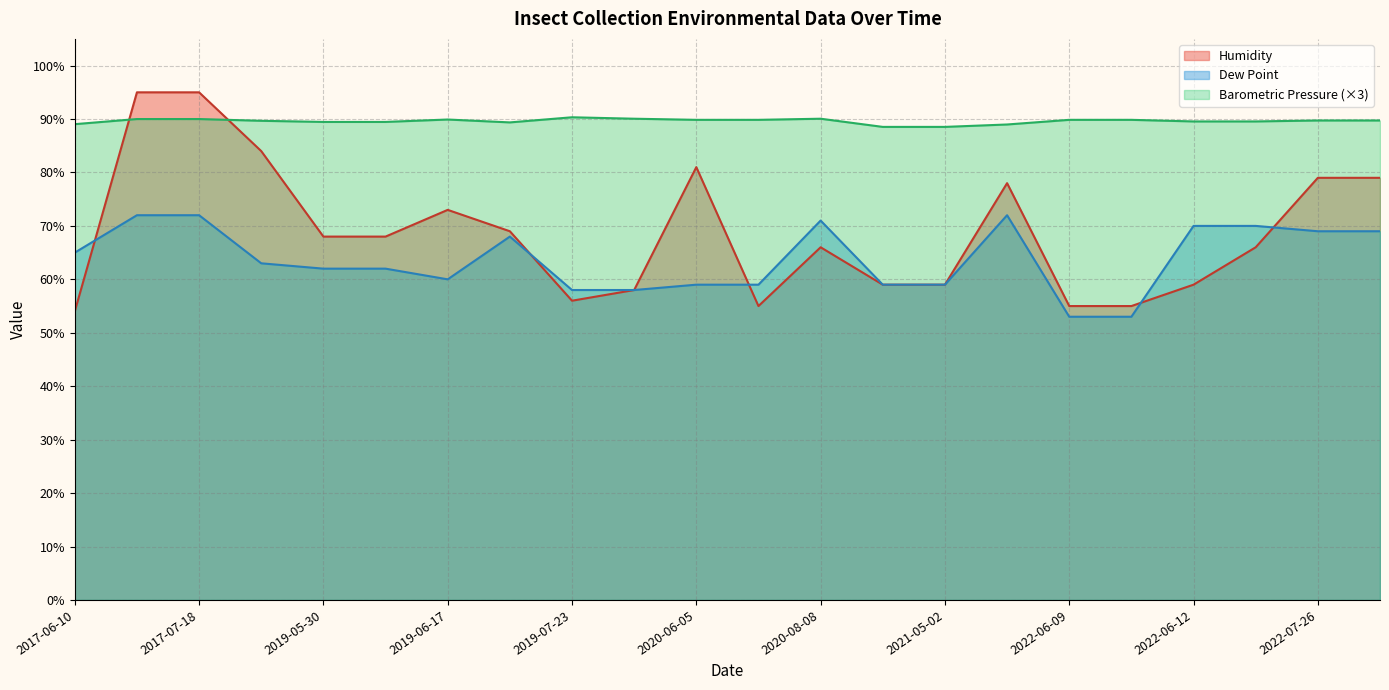

Which series has the largest total across all categories?

Barometric Pressure (×3)